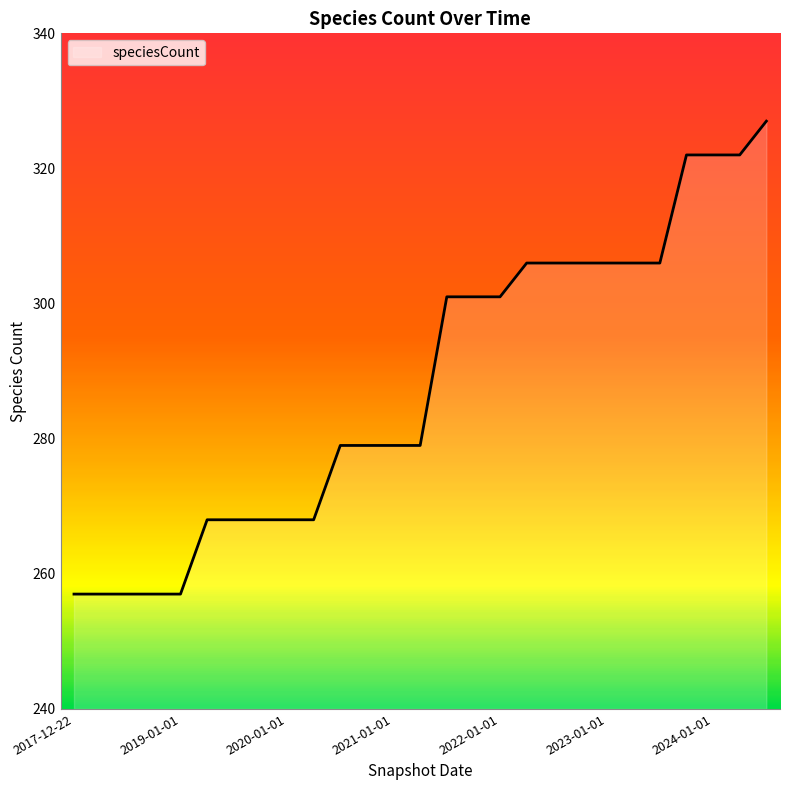

What is the greatest value displayed?

327